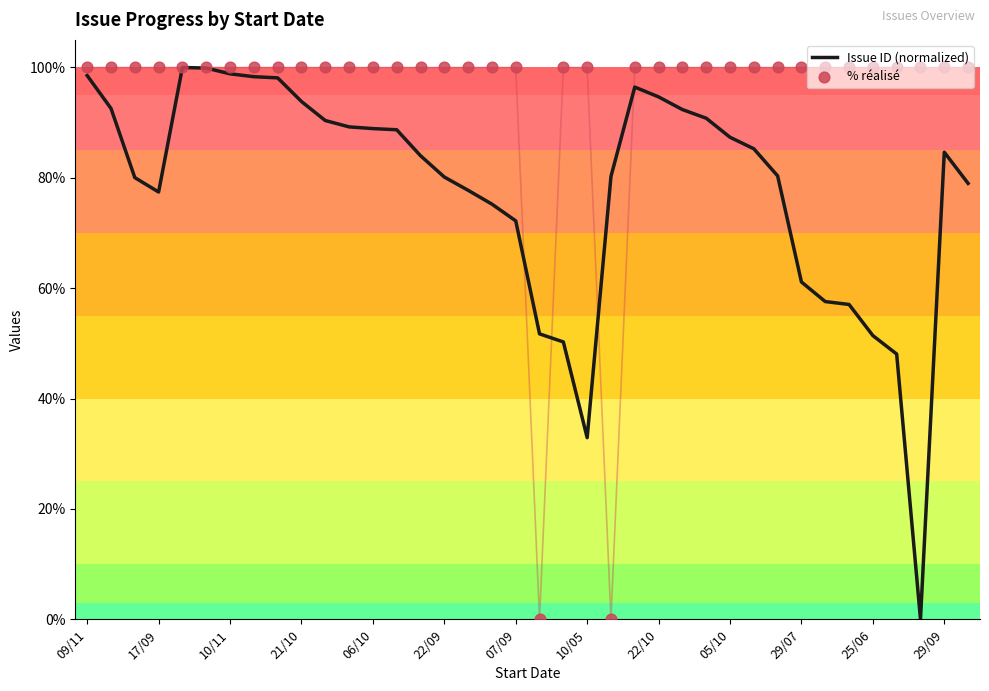

Which series contains the highest Y value?

Issue ID (normalized)